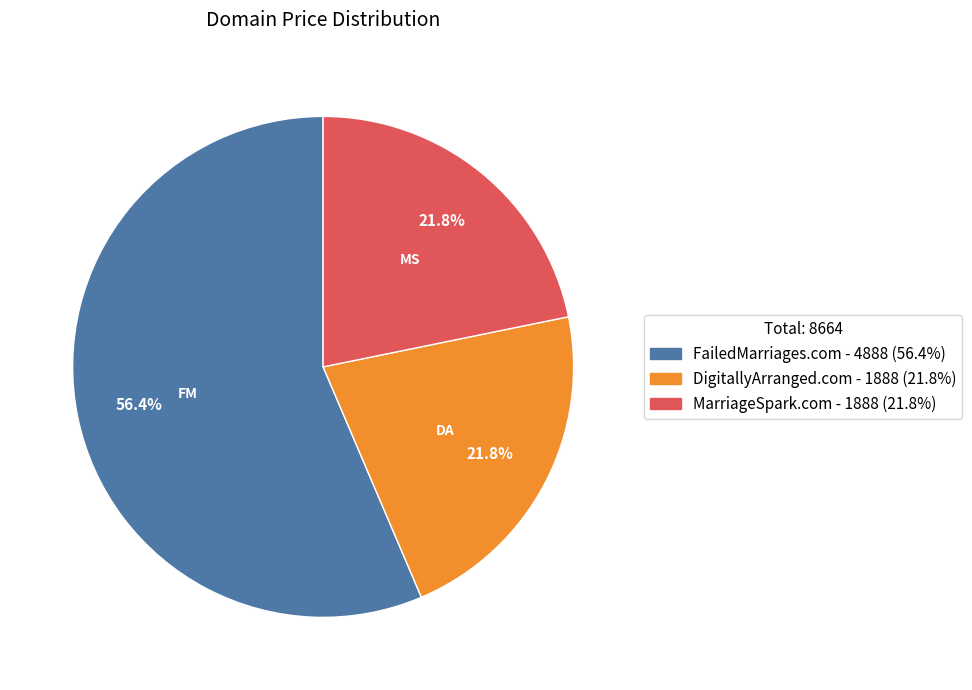

What percentage do MarriageSpark.com and FailedMarriages.com together represent?

78.2%